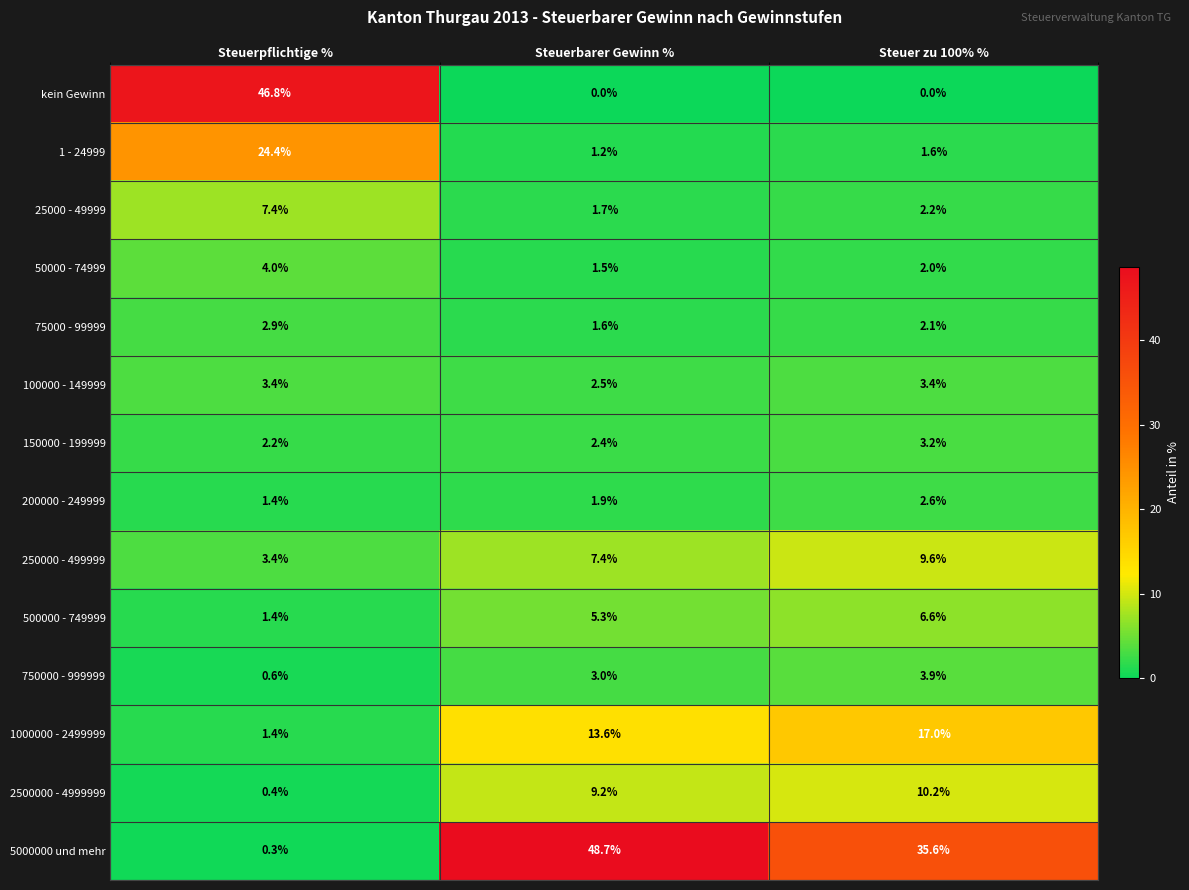

Which series has the largest total across all categories?

5000000 und mehr